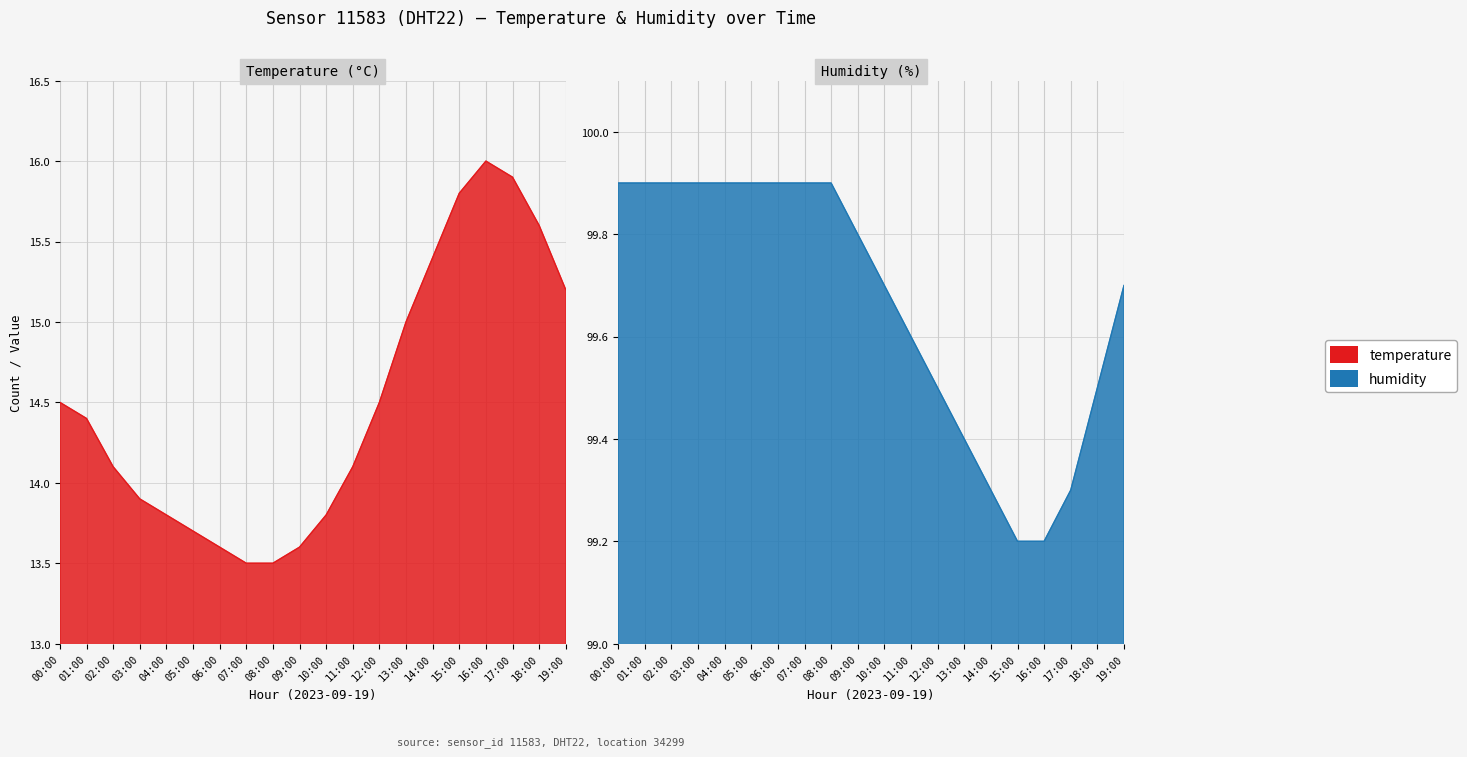

Rank the series by their average value, from highest to lowest.

humidity, temperature